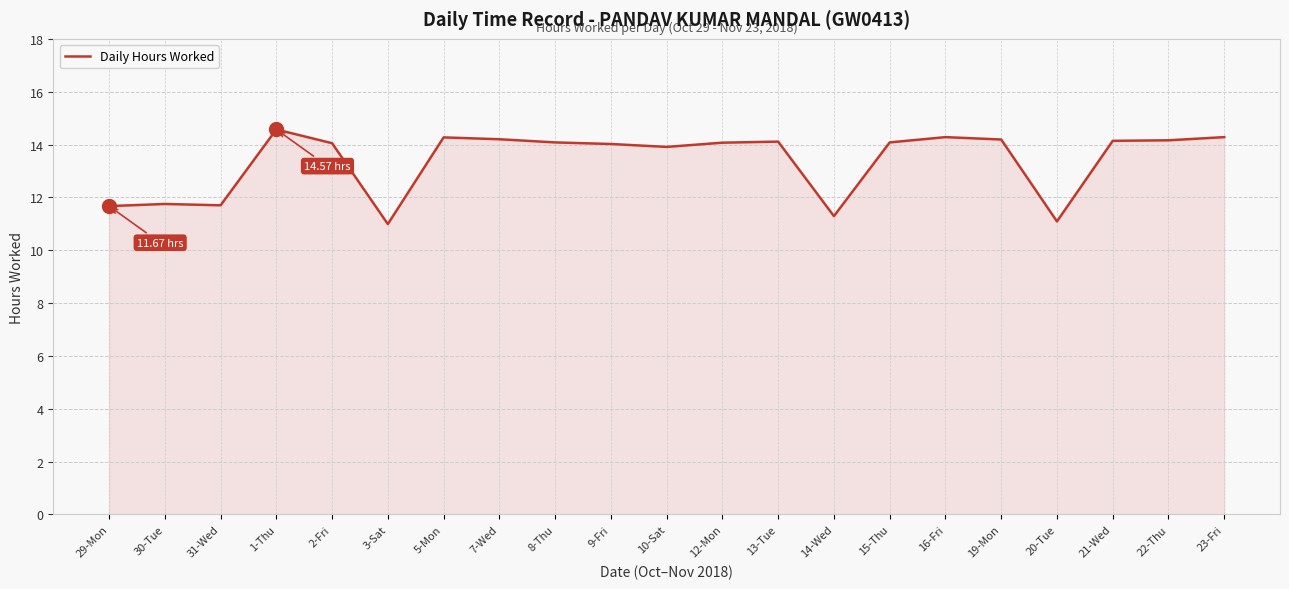

What is the minimum value shown in the chart?

11.0